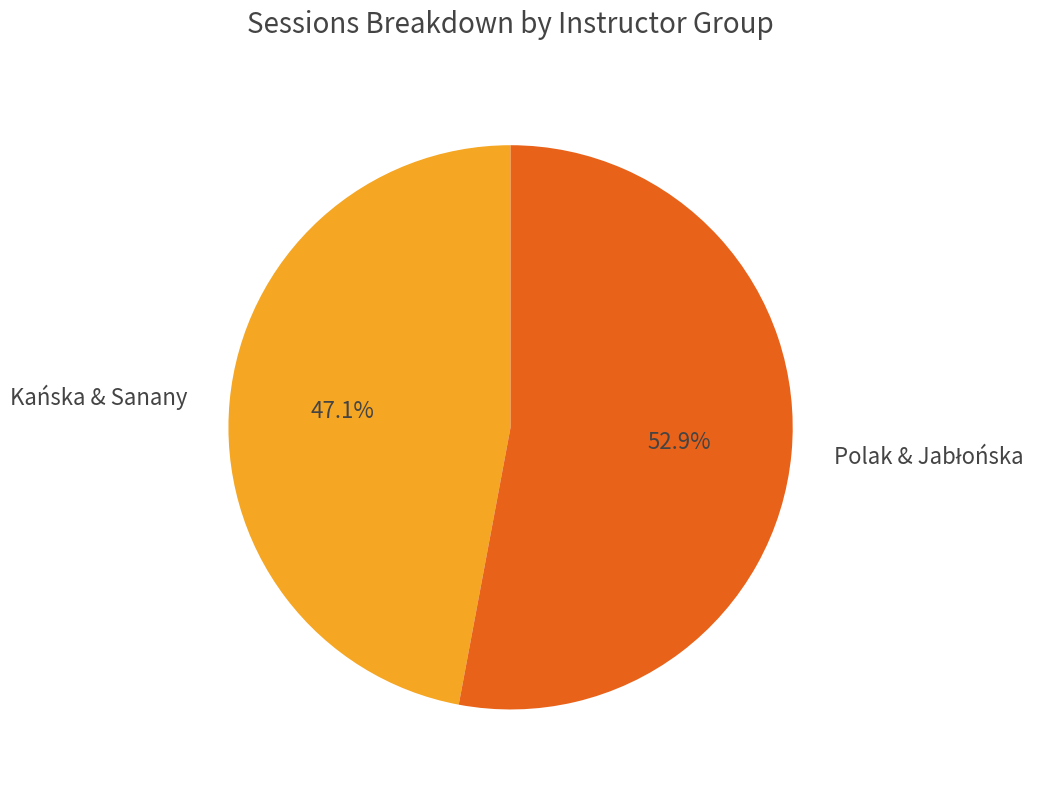

Which category has the smallest portion of the pie?

Kańska & Sanany